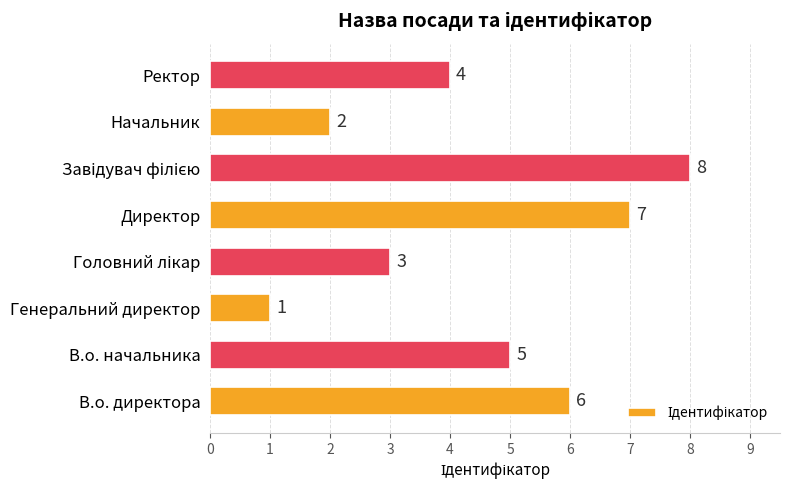

What is the difference between the maximum and minimum values?

7